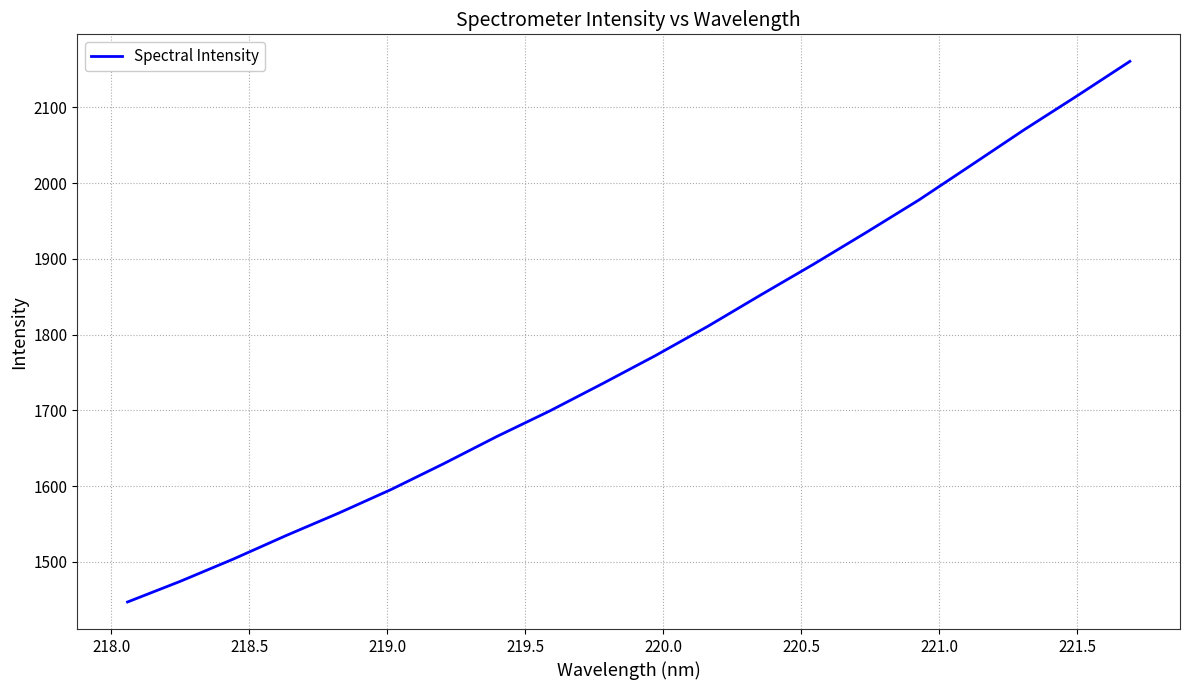

What is the smallest value displayed?

1447.0